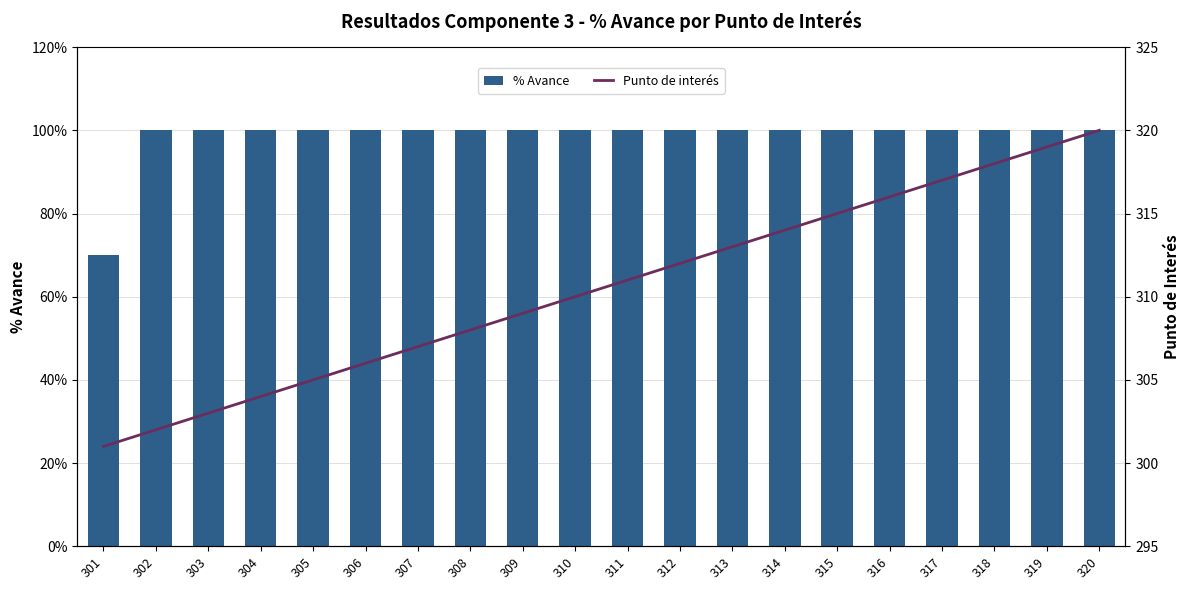

Reading left to right, list all the values displayed in this chart.

% Avance: 301=0.7	302=1.0	303=1.0	304=1.0	305=1.0	306=1.0	307=1.0	308=1.0	309=1.0	310=1.0	311=1.0	312=1.0	313=1.0	314=1.0	315=1.0	316=1.0	317=1.0	318=1.0	319=1.0	320=1.0
Punto de interés: 301=301.0	302=302.0	303=303.0	304=304.0	305=305.0	306=306.0	307=307.0	308=308.0	309=309.0	310=310.0	311=311.0	312=312.0	313=313.0	314=314.0	315=315.0	316=316.0	317=317.0	318=318.0	319=319.0	320=320.0